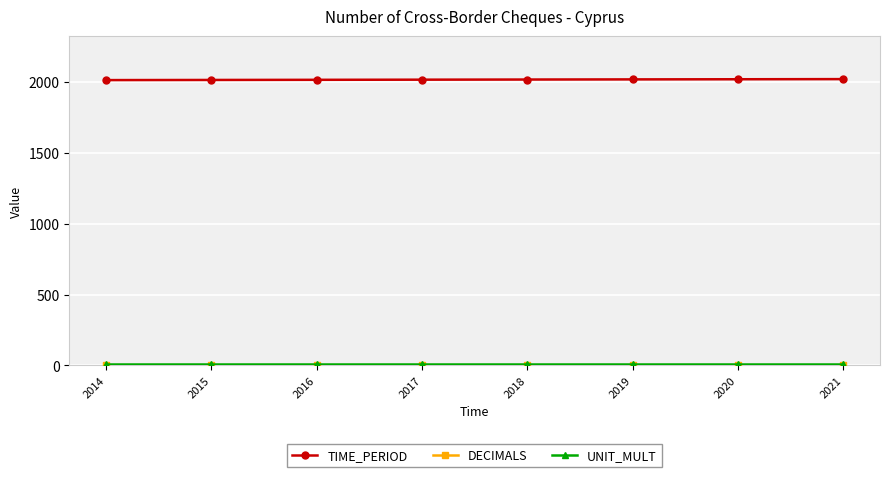

The value of TIME_PERIOD at 2016 is 850. True or false?

False